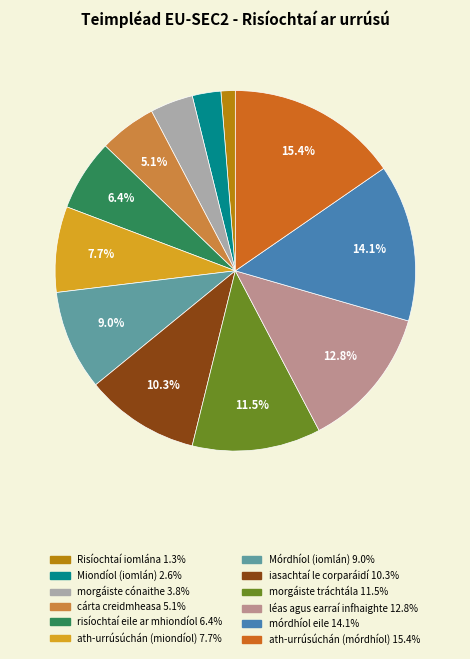

Count the number of slices in the pie.

12